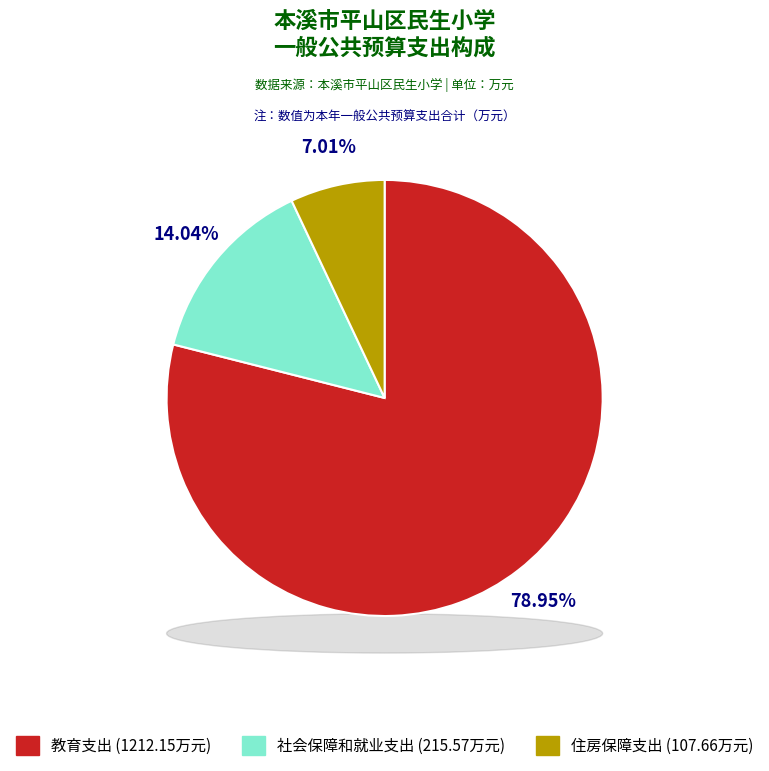

Between 教育支出 and 住房保障支出, which is larger?

教育支出